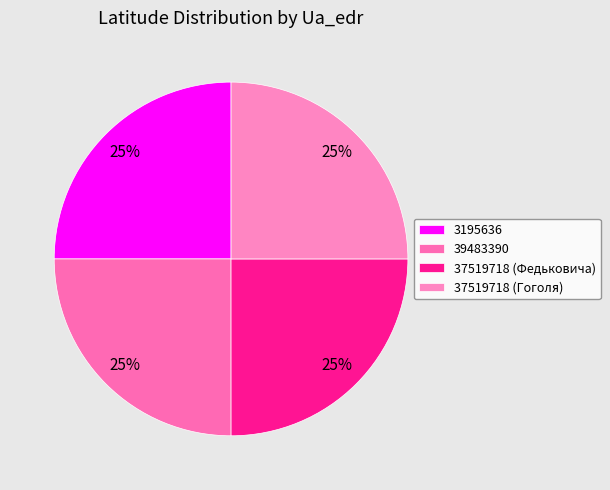

Rank the categories by value from highest to lowest.

3195636, 39483390, 37519718 (Гоголя), 37519718 (Федьковича)